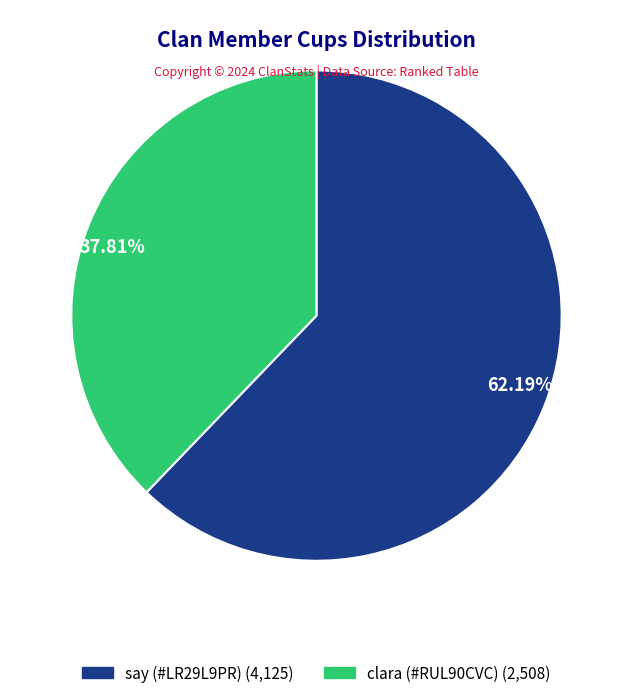

Combined, do 37.81% and 62.19% account for over 50%?

Yes